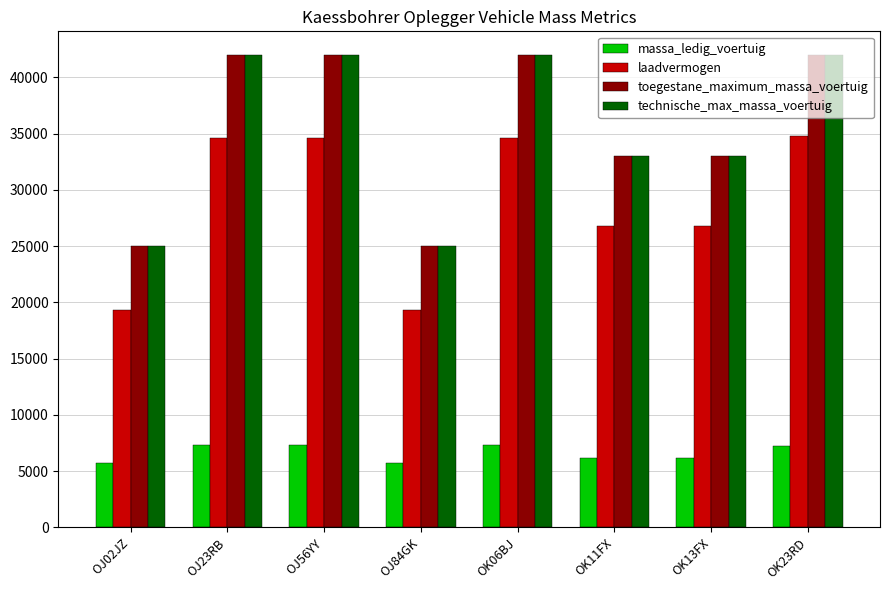

How many groups of bars are there?

8